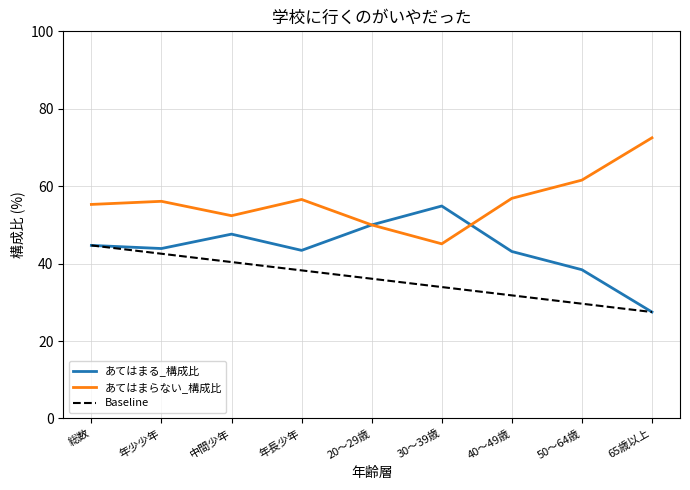

What position from the left is 20～29歳?

5